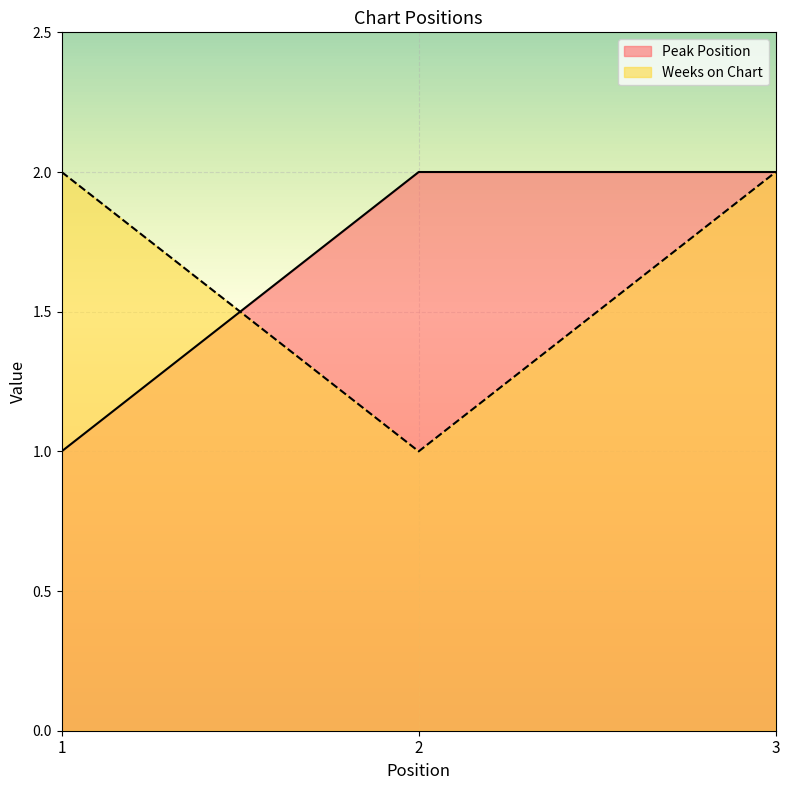

At which category is the sum across all series the highest?

3